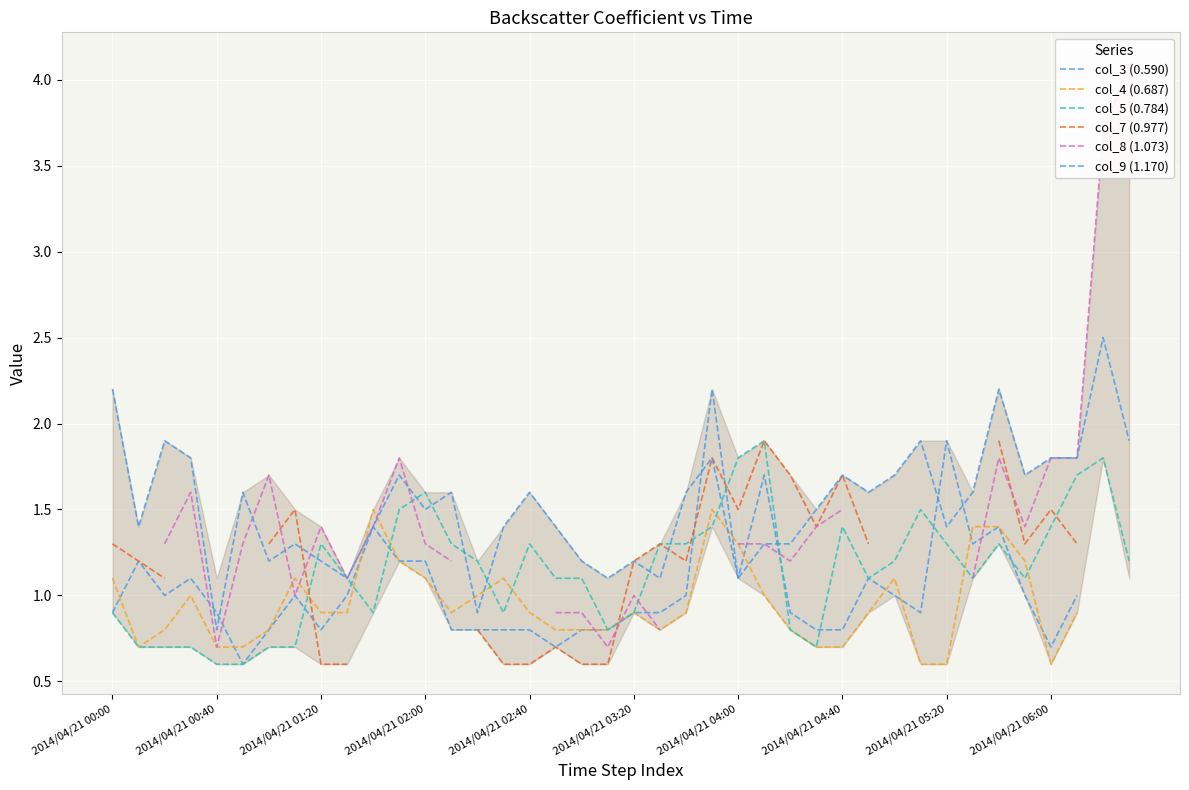

What are all the series names shown in the legend?

col_3 (0.590), col_4 (0.687), col_5 (0.784), col_7 (0.977), col_8 (1.073), col_9 (1.170)